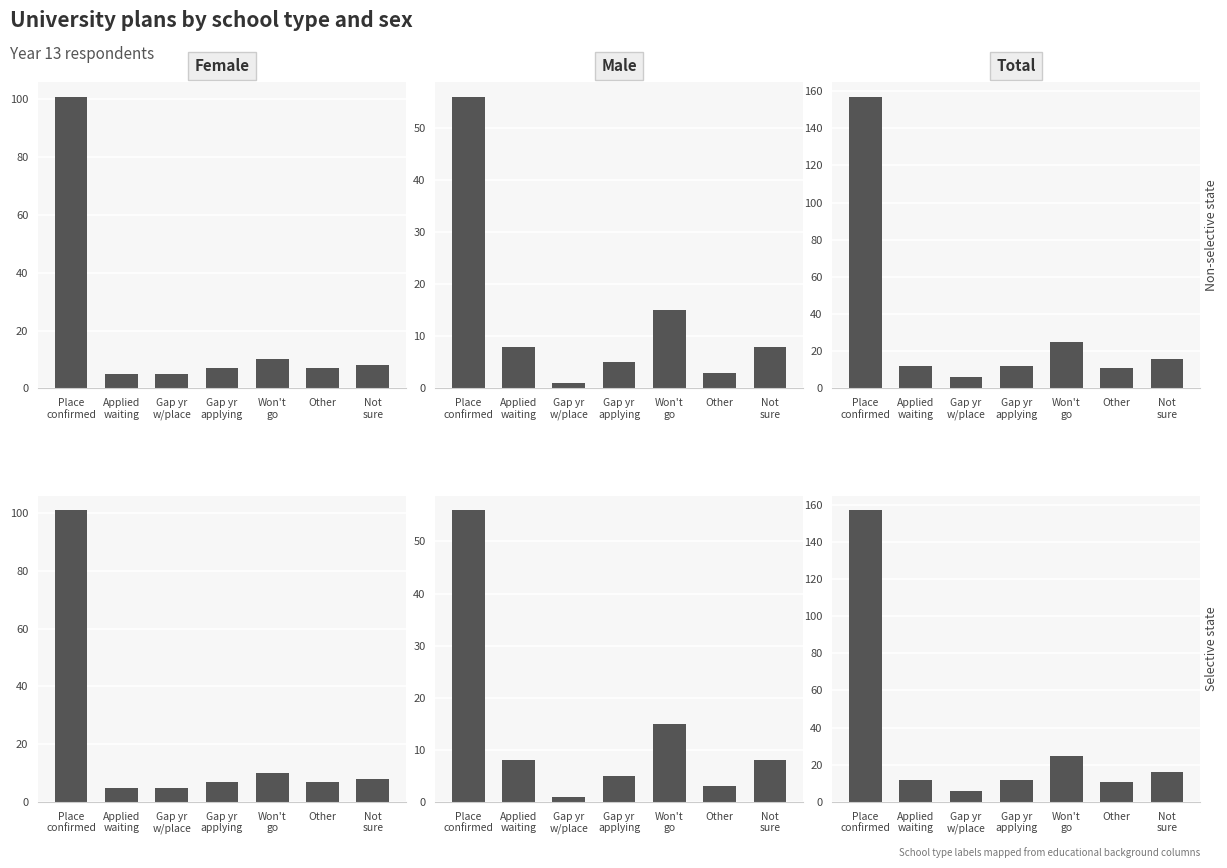

Which series has the largest range (max minus min)?

Total